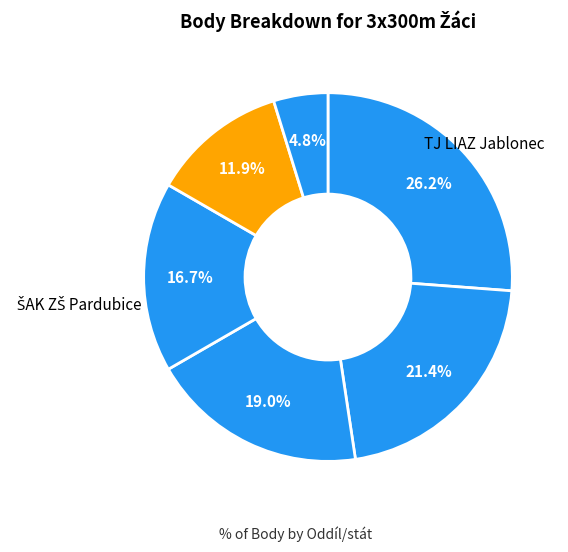

Count the number of slices in the pie.

6